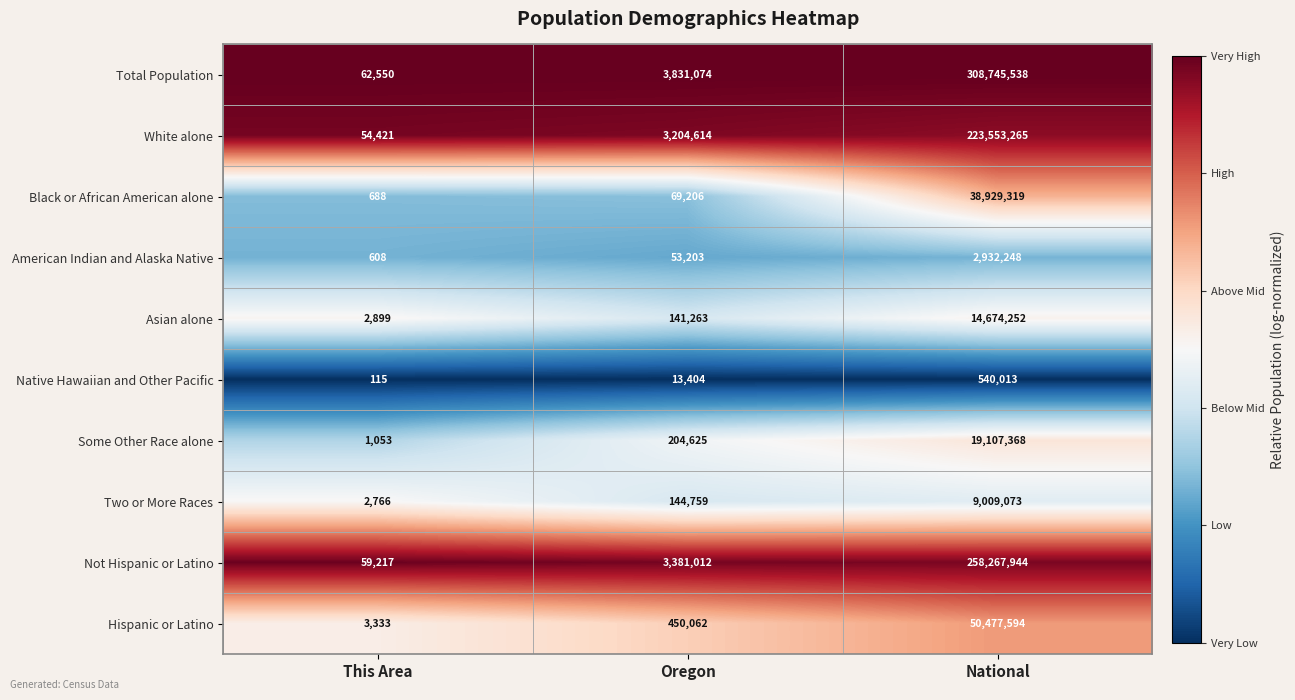

At which category does the chart reach its minimum across all series?

This Area